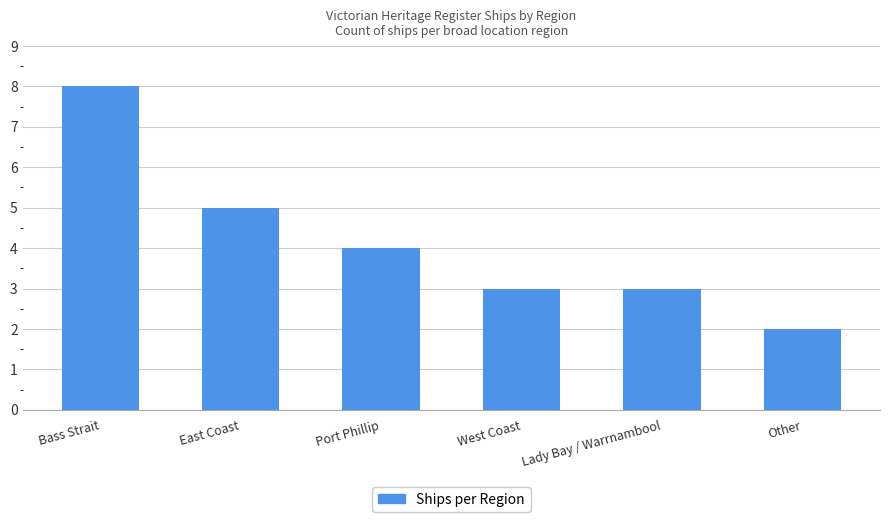

At which label is the value closest to 5?

East Coast